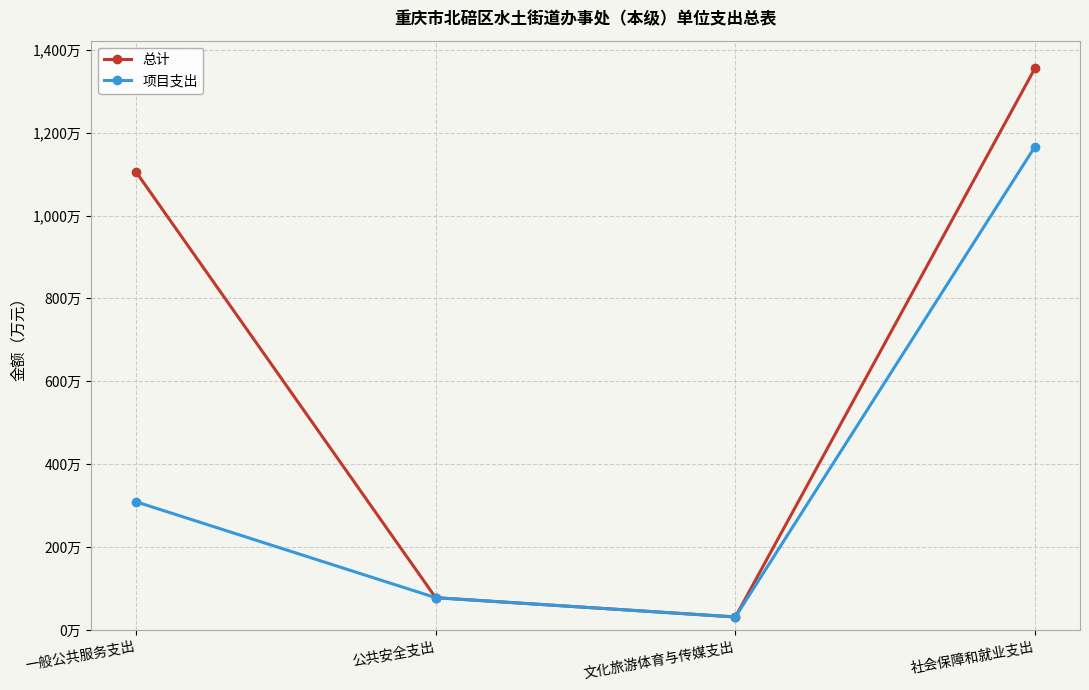

Is this an area chart (filled region under the line)?

No